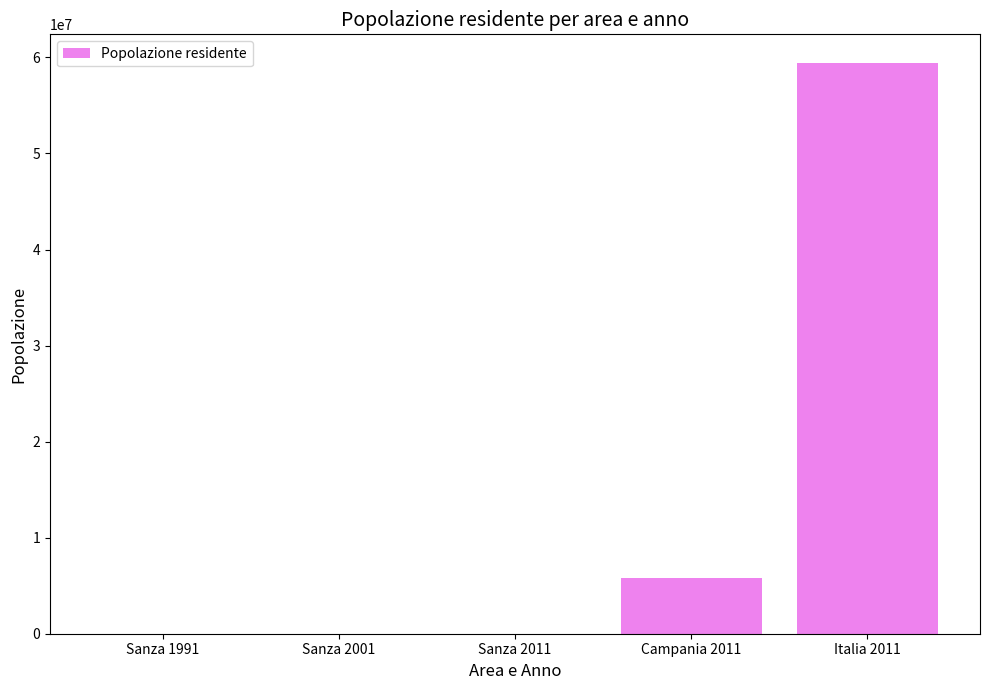

Count the number of data series in this chart.

1